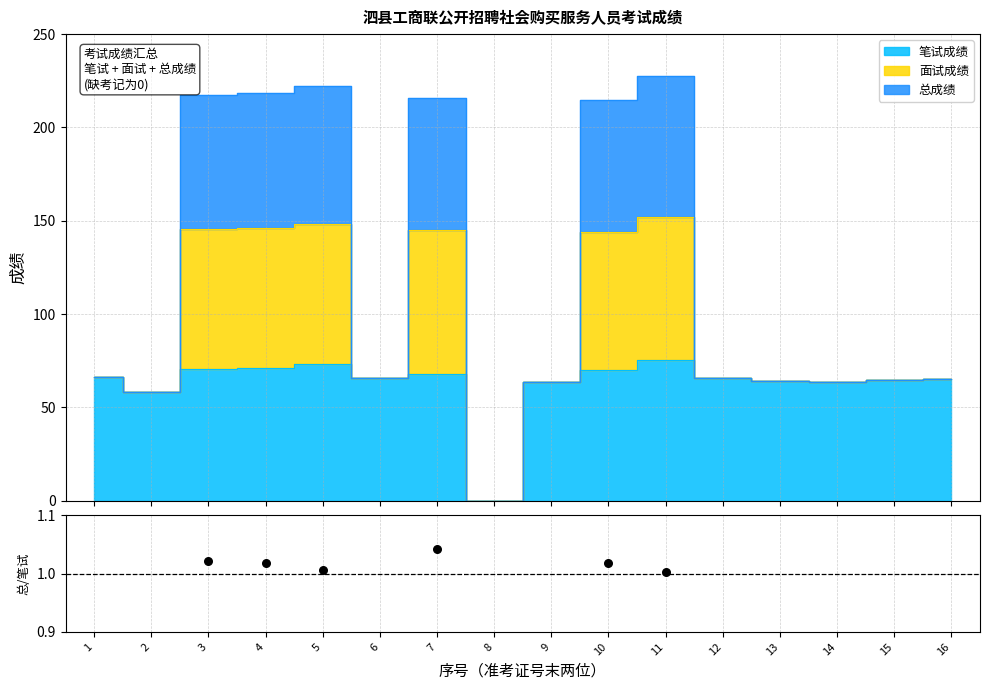

Between 10 and 11, which is larger?

10